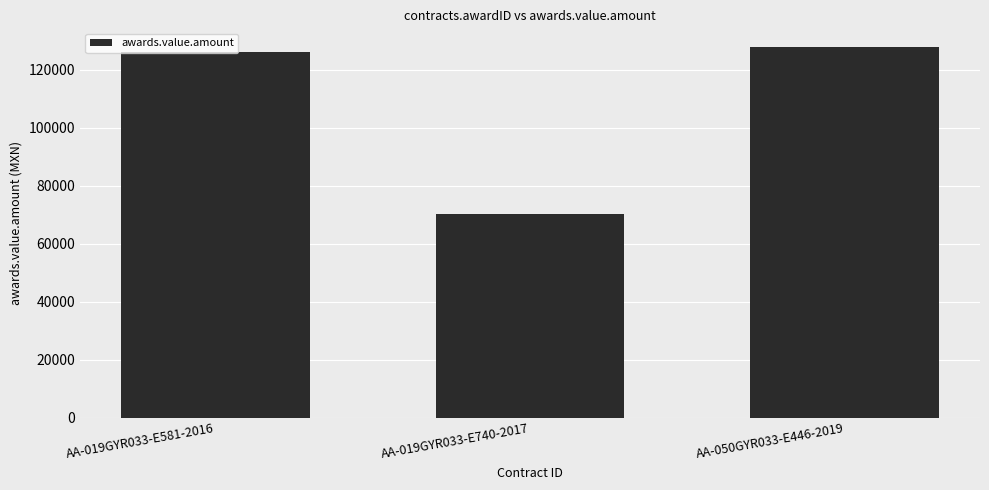

List the labels in order of value, largest first.

AA-050GYR033-E446-2019, AA-019GYR033-E581-2016, AA-019GYR033-E740-2017